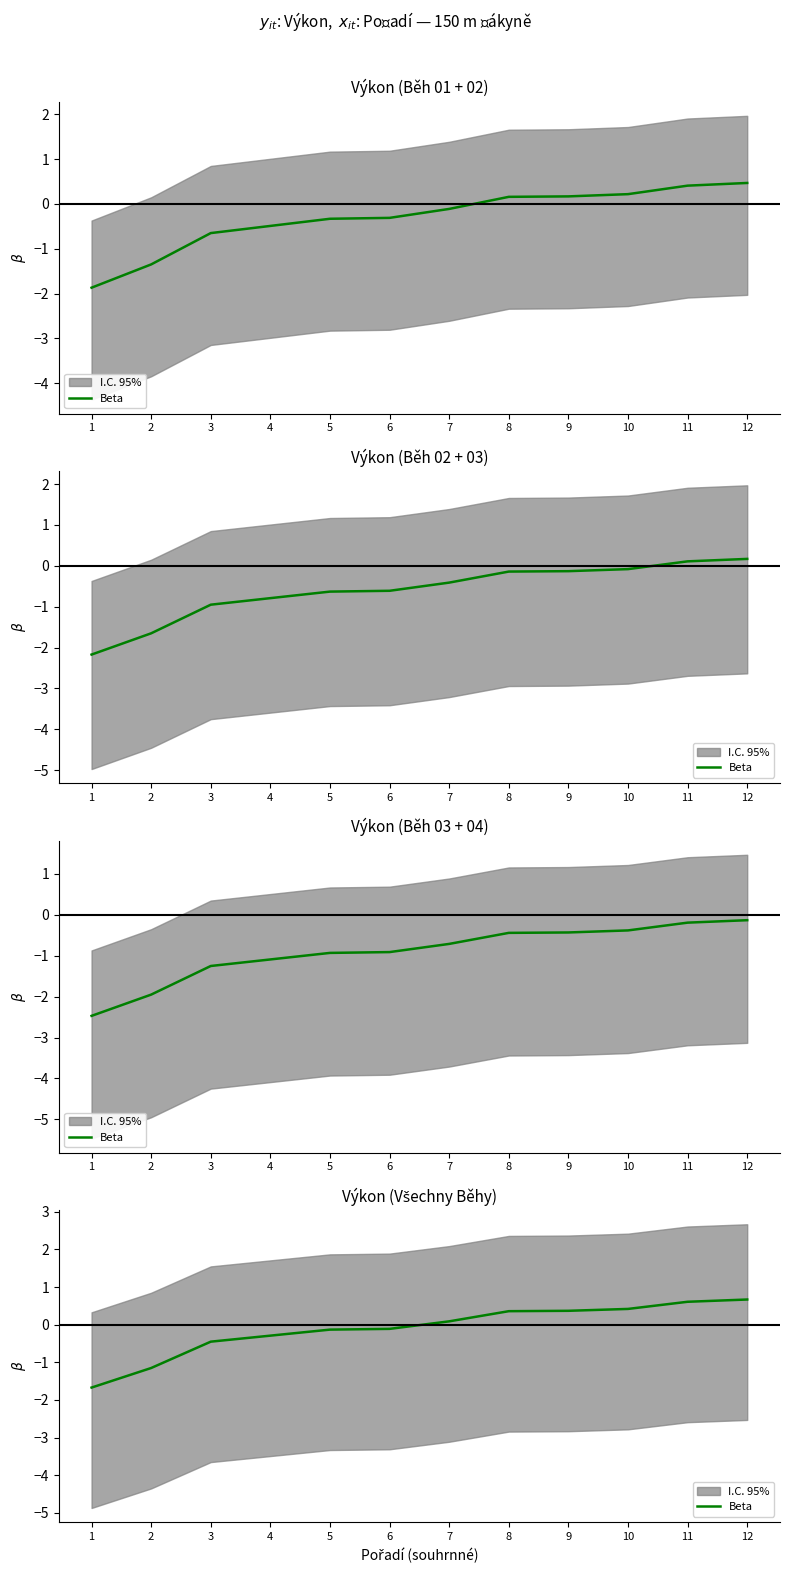

List the labels in order of value, smallest first.

1, 2, 3, 4, 5, 6, 7, 8, 9, 10, 11, 12